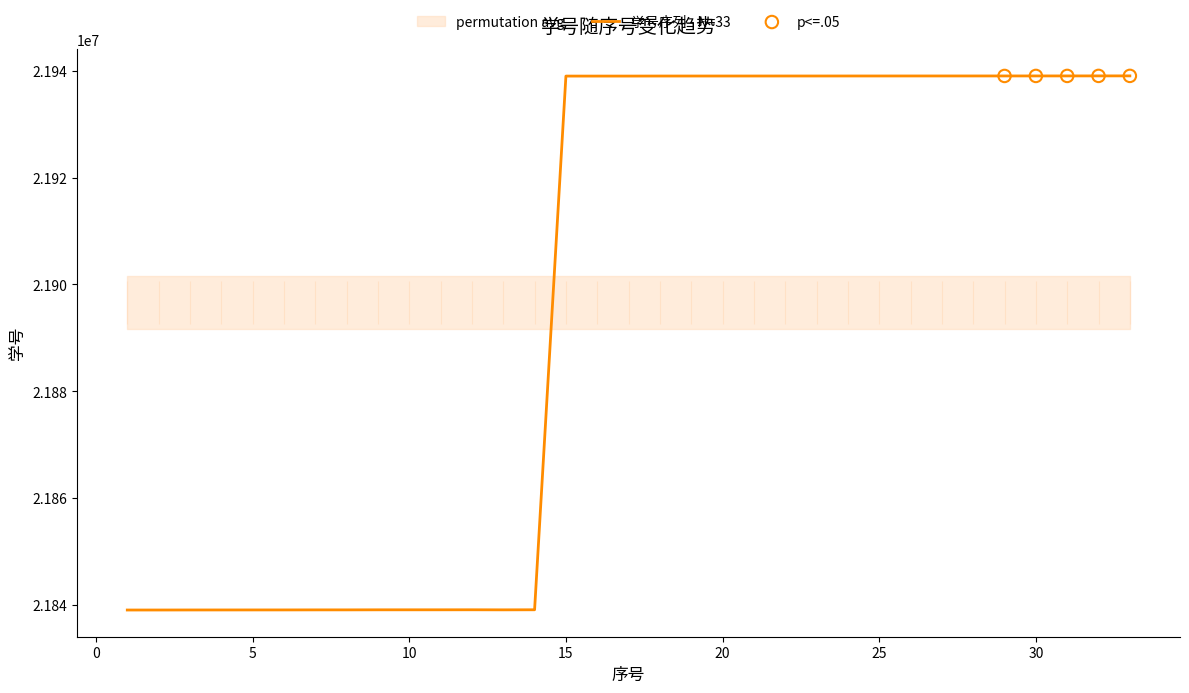

What is the change in value from 15 to 33?

+38